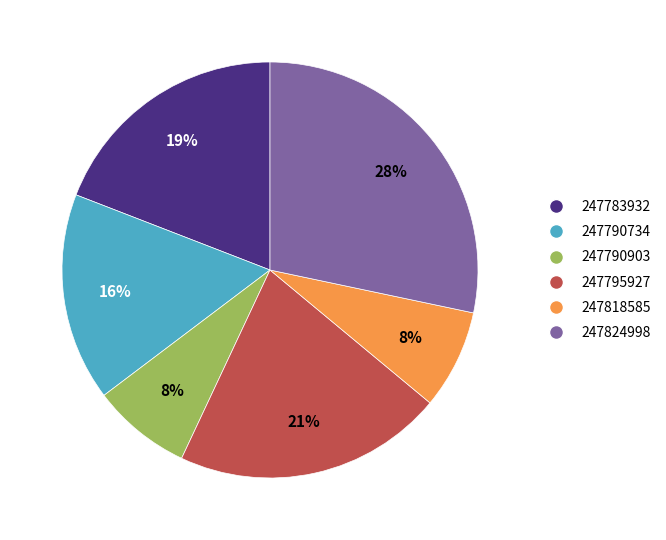

To the nearest percent, what portion does 247824998 represent?

28%